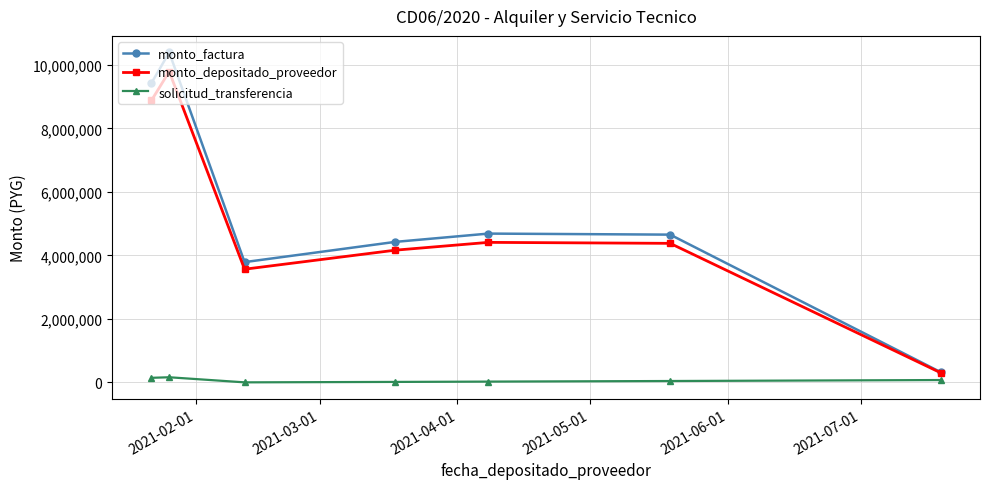

Rank the series by their maximum value, from highest to lowest.

monto_factura, monto_depositado_proveedor, solicitud_transferencia